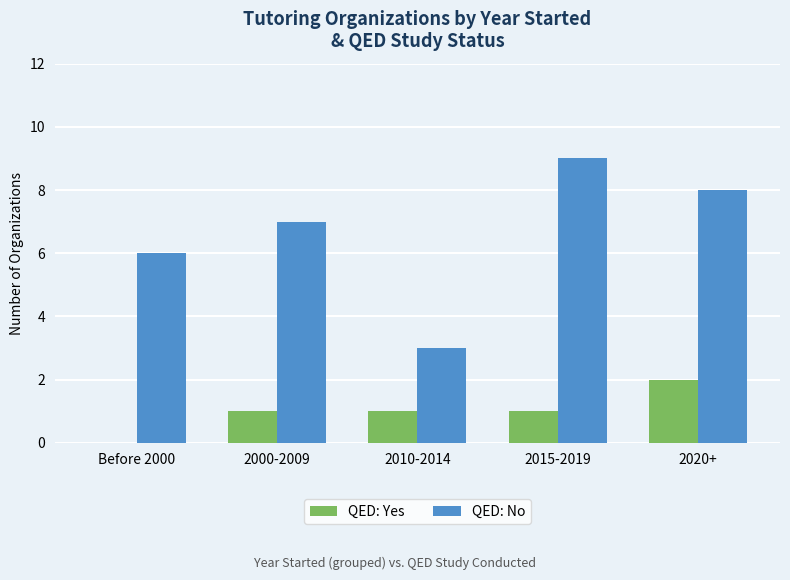

What is the total value across all series at 2020+?

10